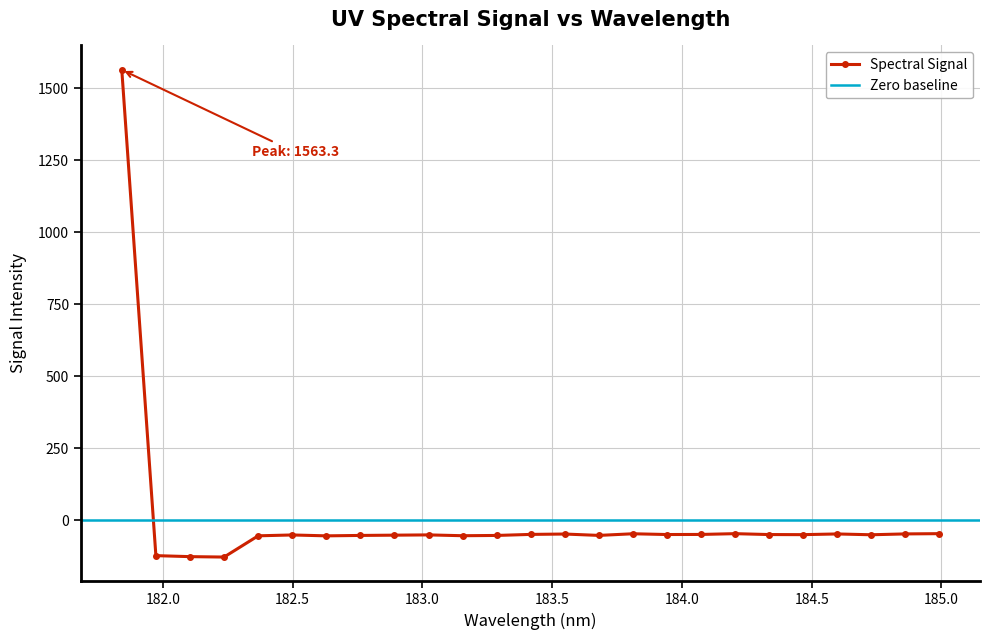

Is this an area chart (filled region under the line)?

No